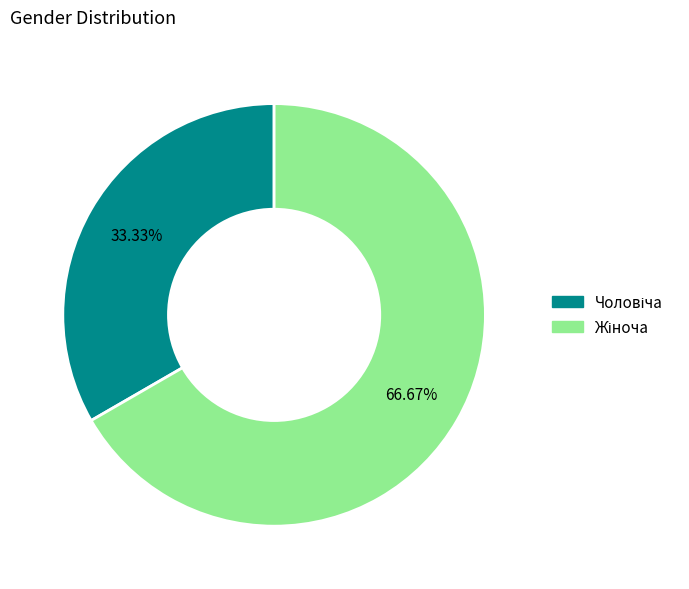

Count the number of slices in the pie.

2